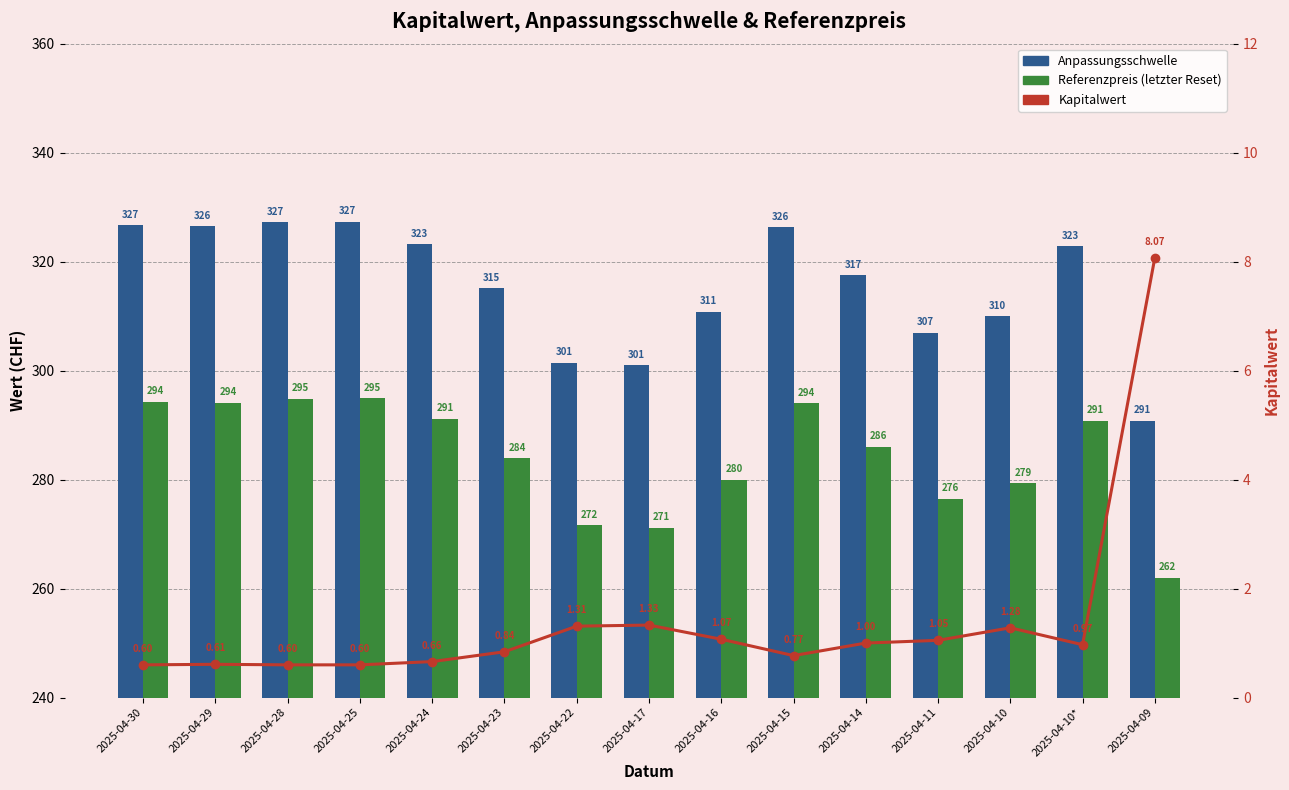

Is the value of Kapitalwert at 2025-04-10* greater than the value of Anpassungsschwelle at 2025-04-15?

No